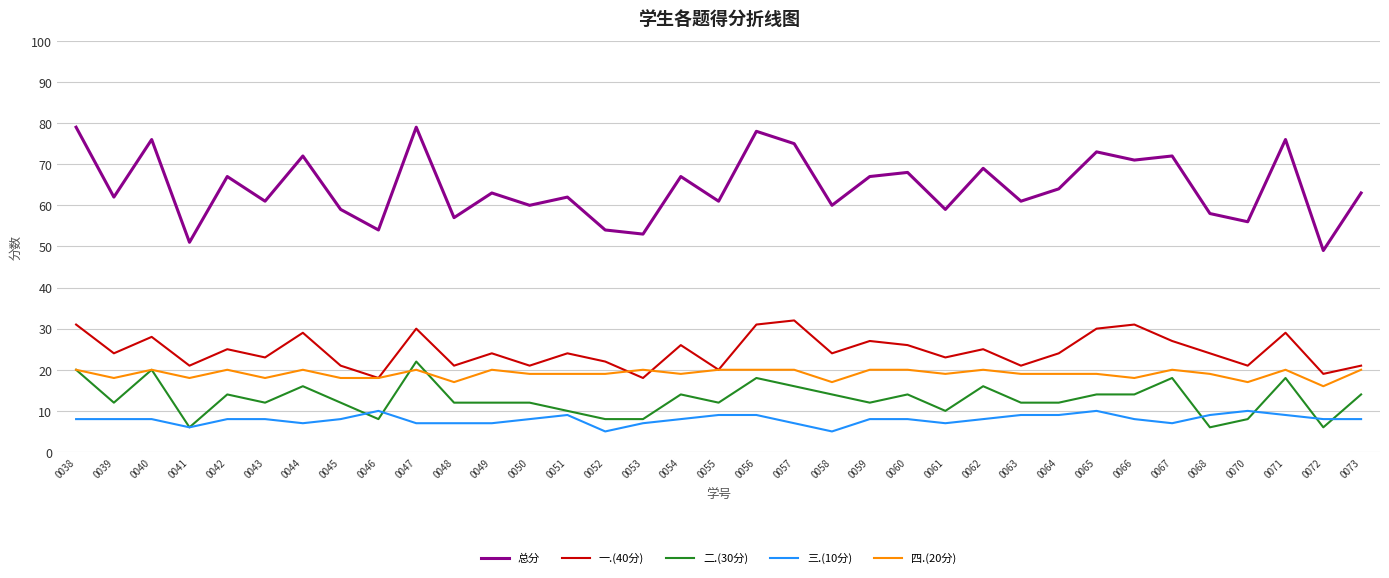

True or false: 二.(30分) and 总分 intersect in this chart.

False